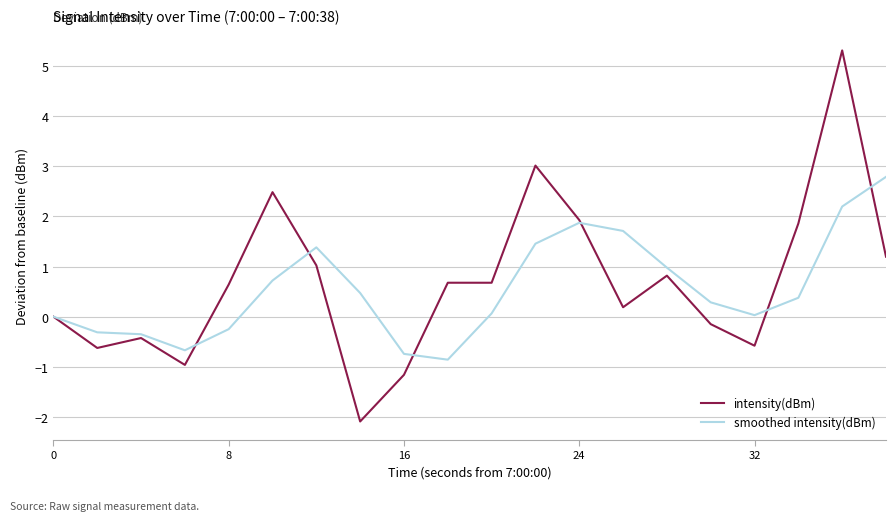

Which series has the largest range (max minus min)?

intensity(dBm)